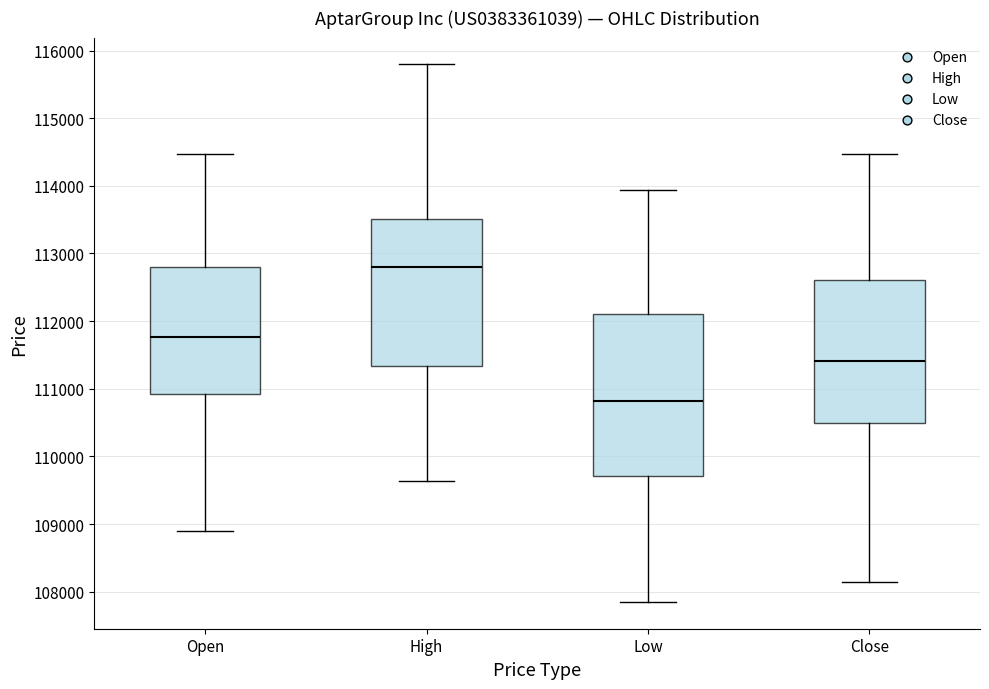

Comparing the boxes themselves (not the whiskers), which one is the tallest?

Low